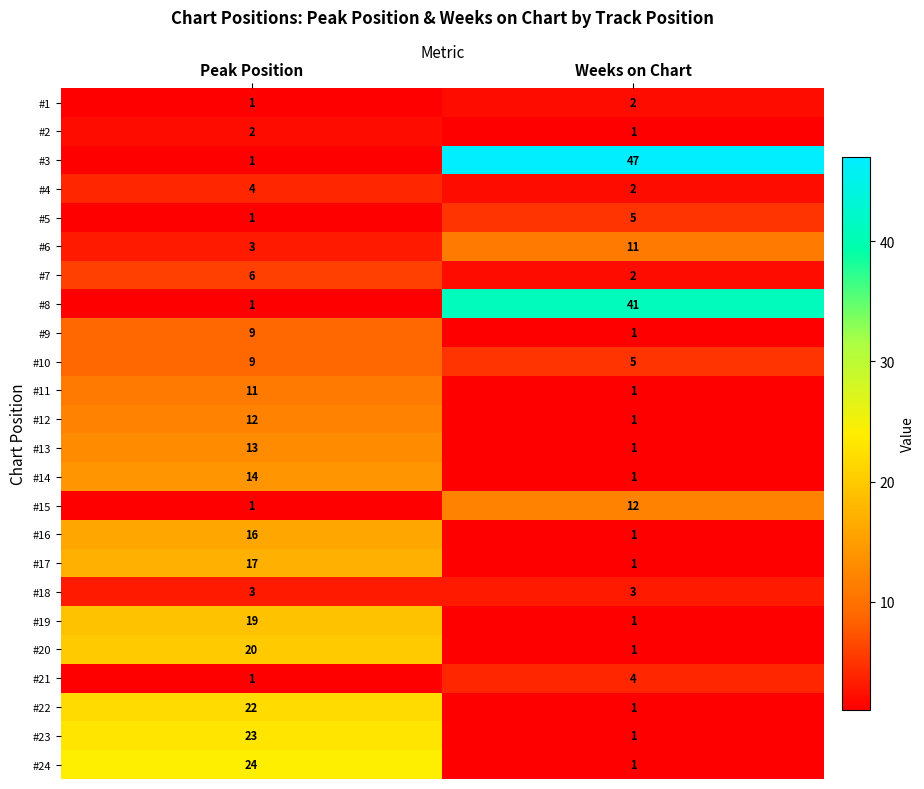

What is the average value of the #19 series?

10